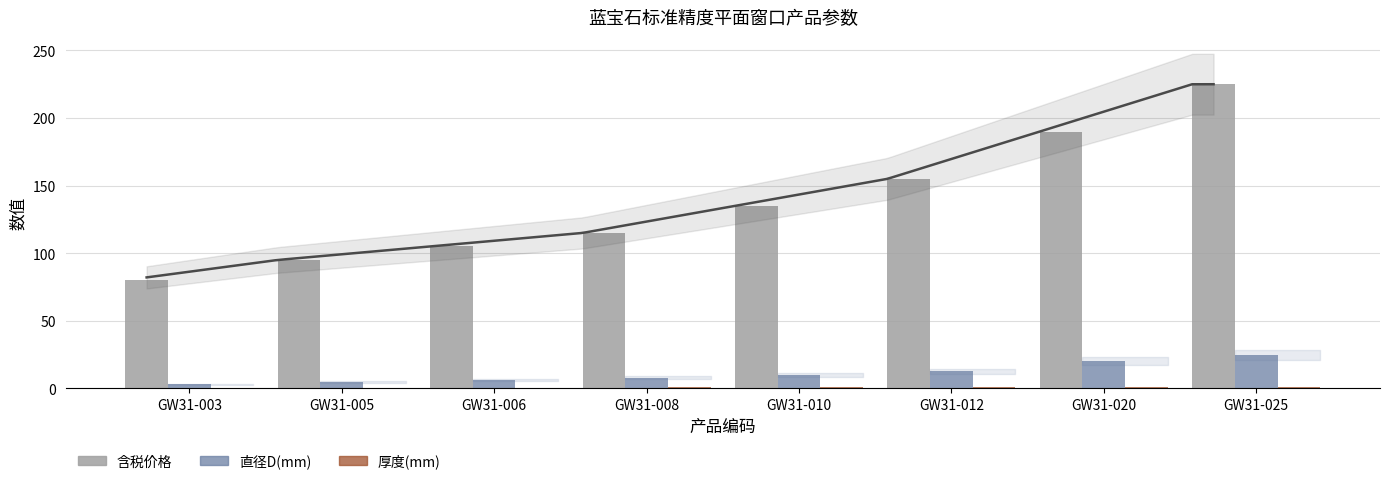

Is it true that 含税价格 equals 155.0 at GW31-012?

True